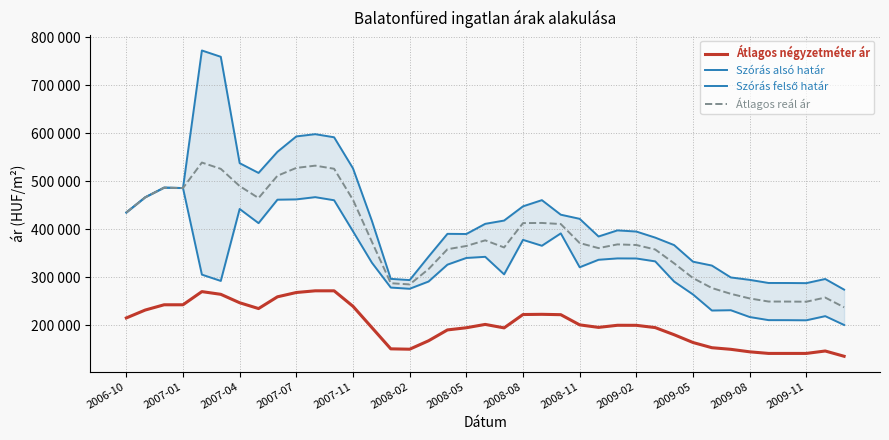

True or false: Szórás alsó határ and Átlagos négyzetméter ár intersect in this chart.

False